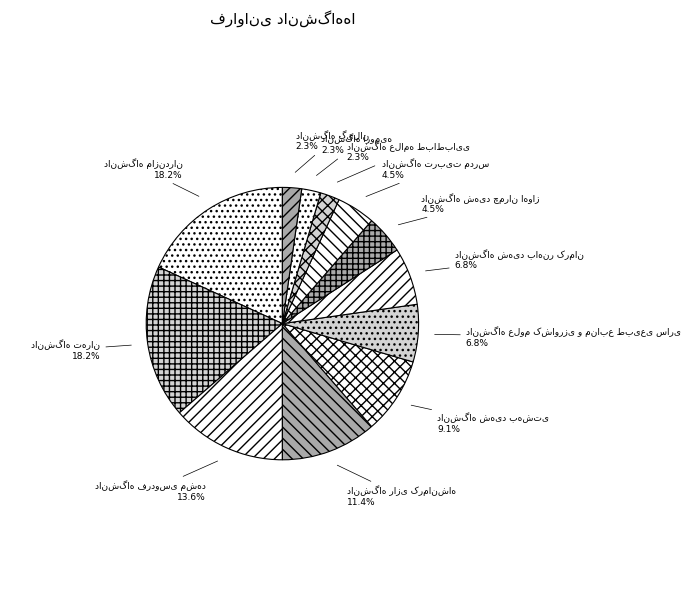

Is there any slice that represents more than half of the pie?

No